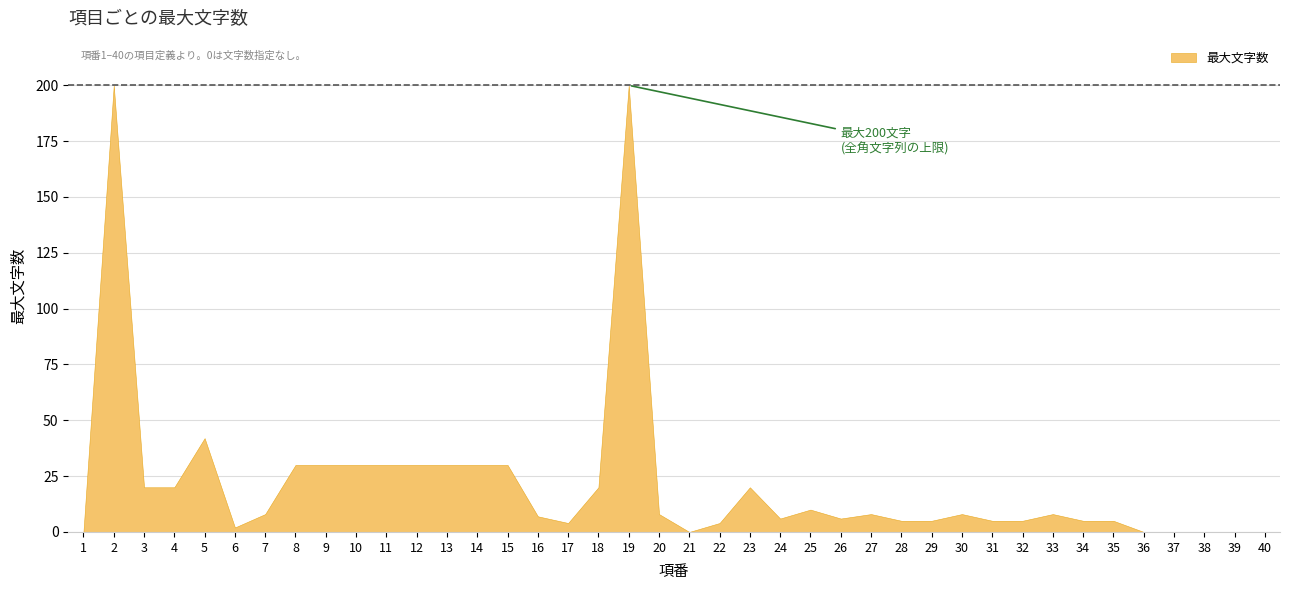

How many series are shown in this chart?

1